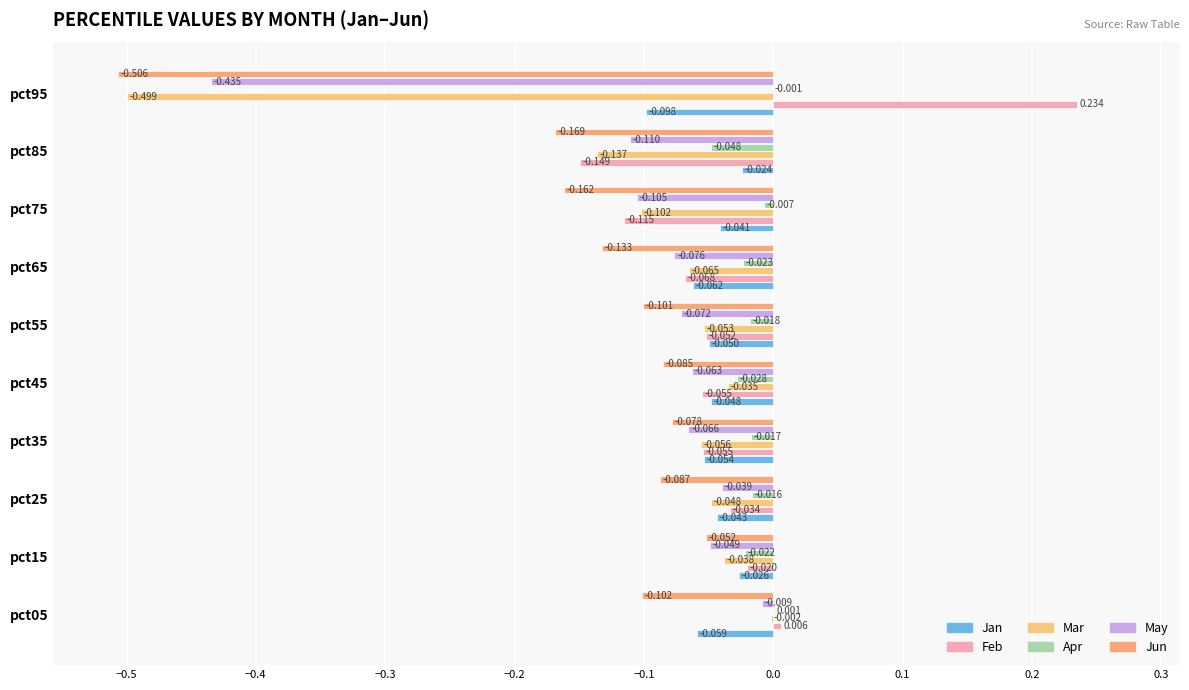

Where is May nearest to the value 0?

pct05